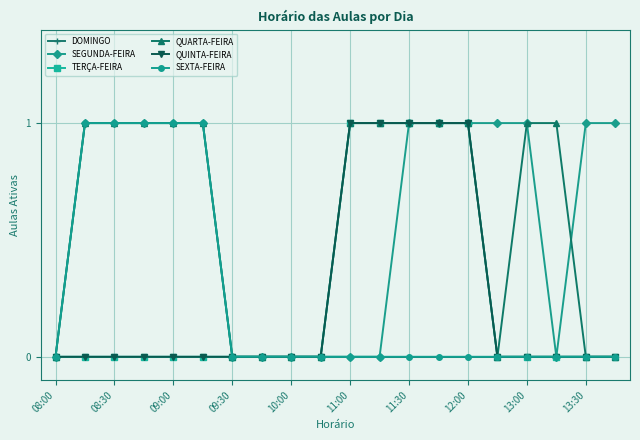

Is this an area chart (filled region under the line)?

No